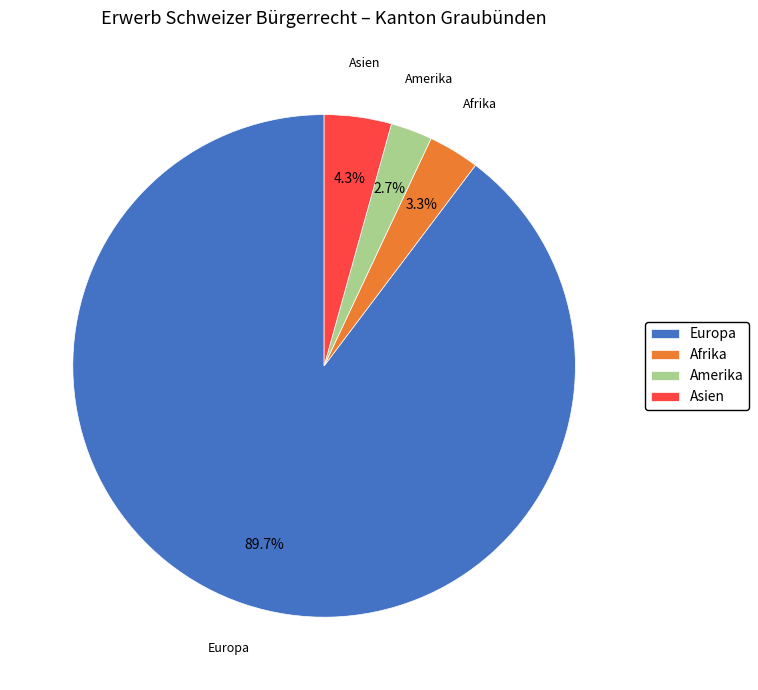

What percentage is the Amerika slice, to the nearest percent?

3%